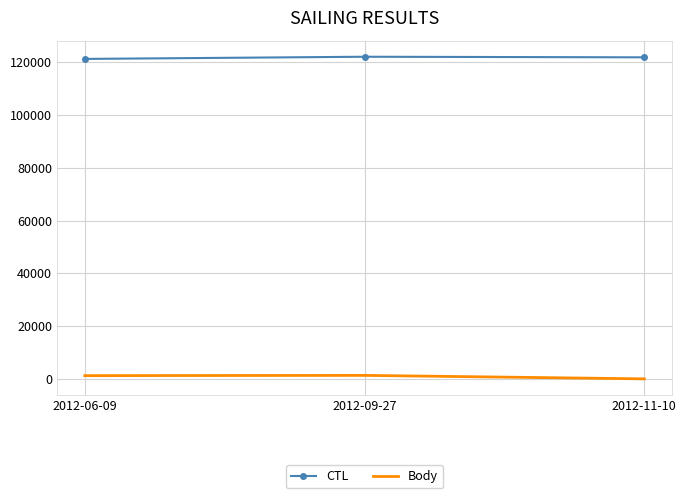

Is it true that CTL equals 121916 at 2012-11-10?

True